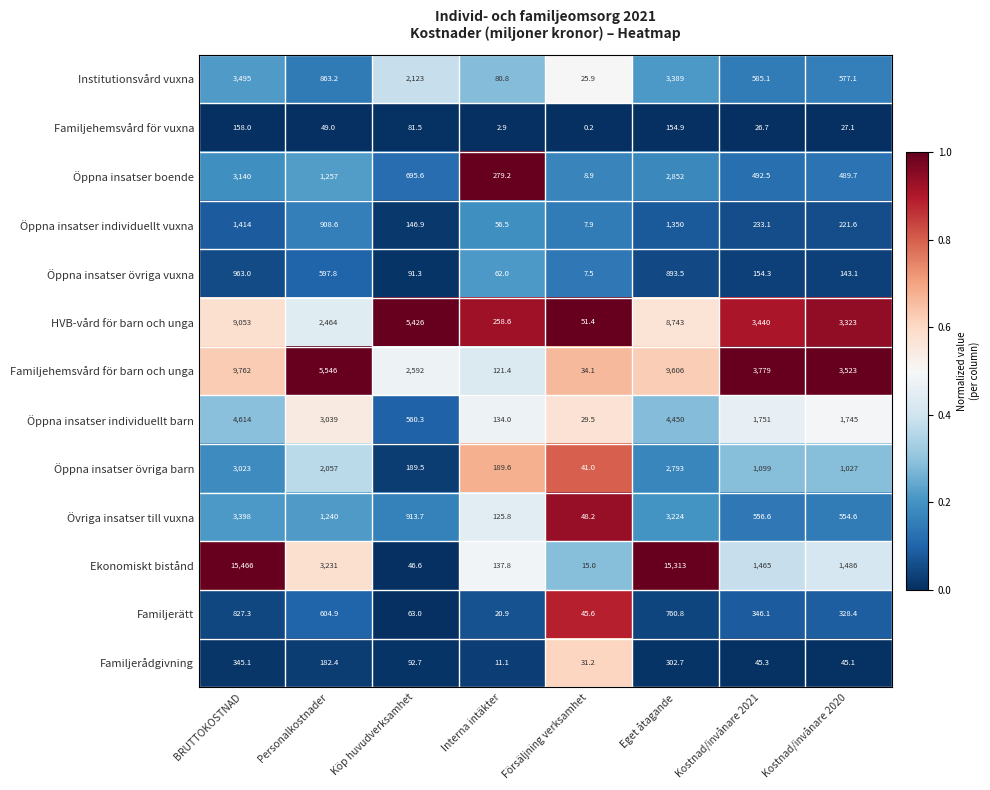

At how many categories does at least one series exceed 0?

8